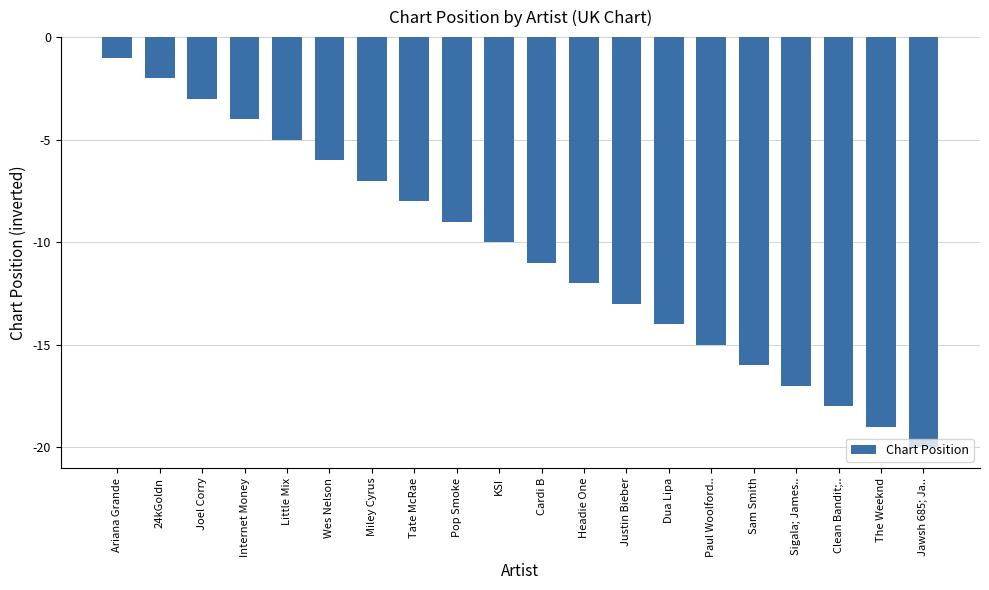

What position from the right is Justin Bieber?

8